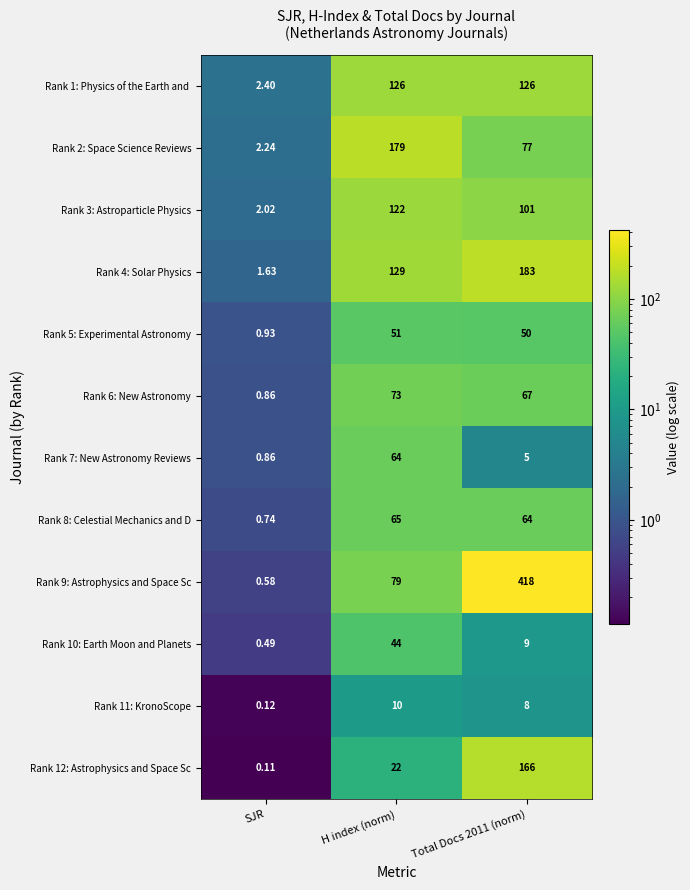

Is the value of Rank 3: Astroparticle Physics at SJR greater than the value of Rank 6: New Astronomy at Total Docs 2011 (norm)?

No